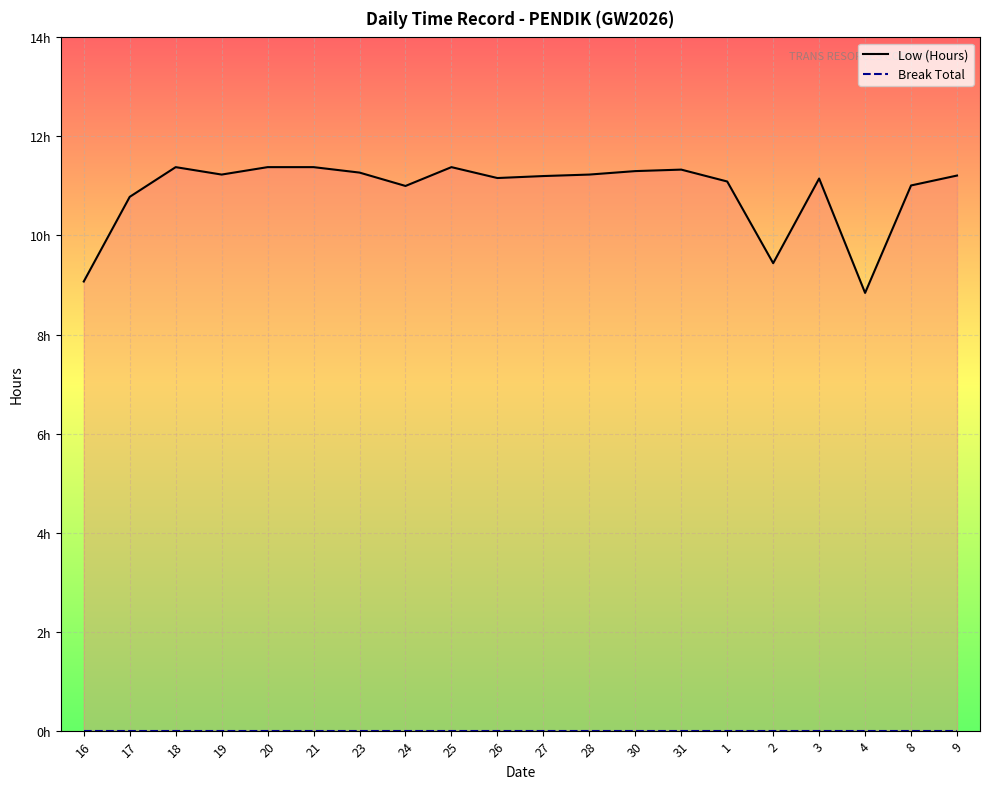

At which category is the sum across all series the highest?

18